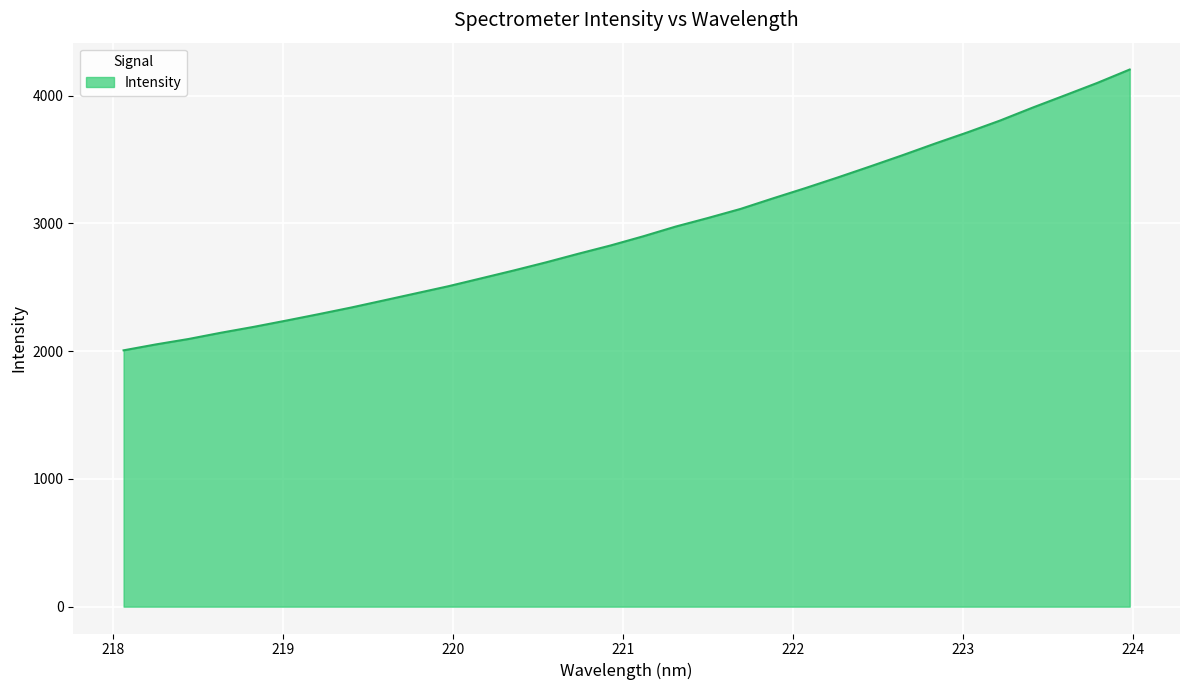

What is the difference between the maximum and second lowest values?

2151.6